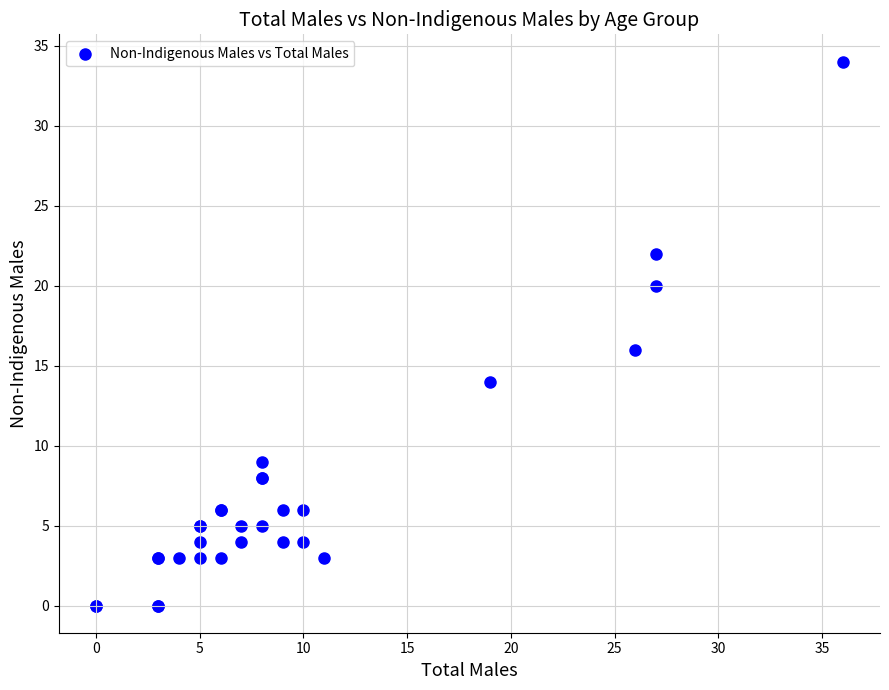

What Y value in the scatter plot is closest to 17?

16